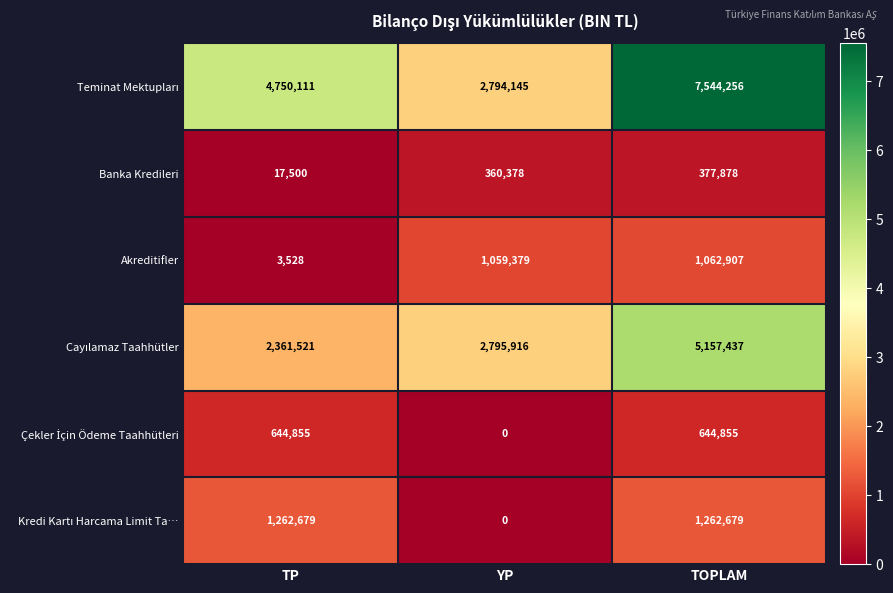

What is the difference between the maximum and minimum values in the Akreditifler series?

1059379